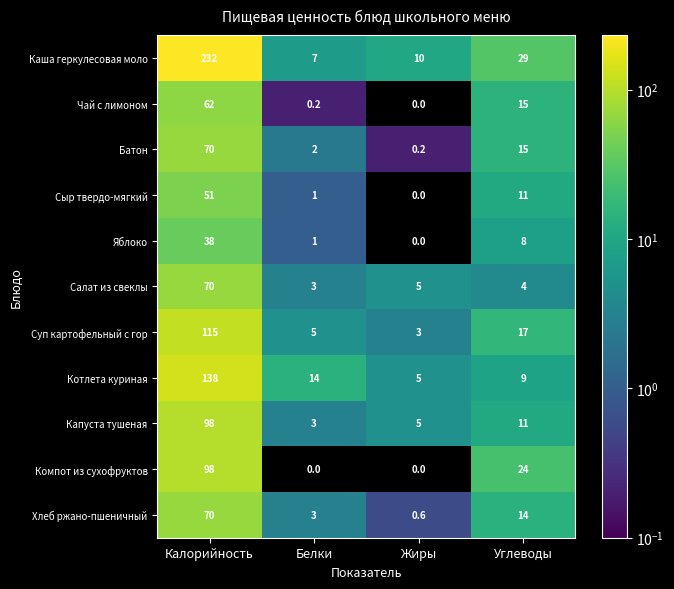

Which category has the lowest value in the Суп картофельный с гор series?

Жиры